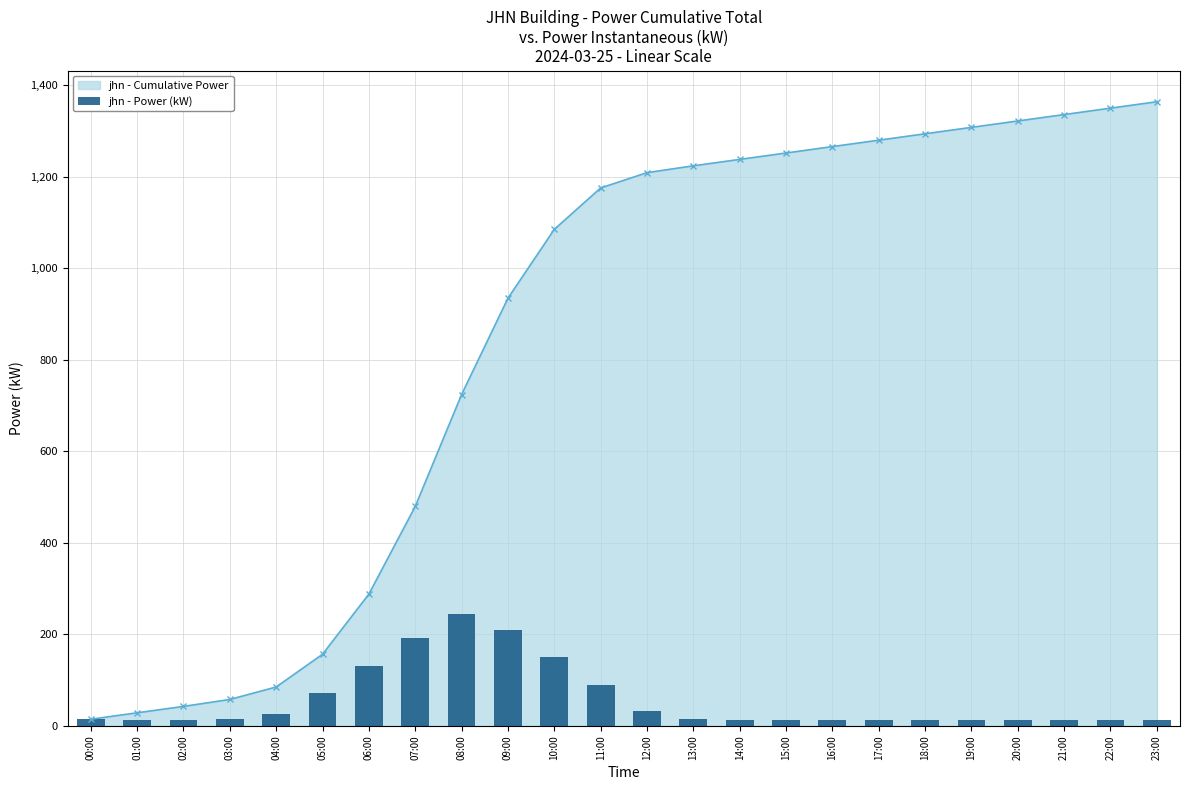

Reading left to right, extract all data points from this chart.

14.8	14.0	14.0	15.2	27.2	71.5	131.5	191.5	244.5	210.5	150.5	90.5	33.5	14.9	14.0	14.0	14.0	14.0	14.0	14.0	14.0	14.0	14.0	14.0